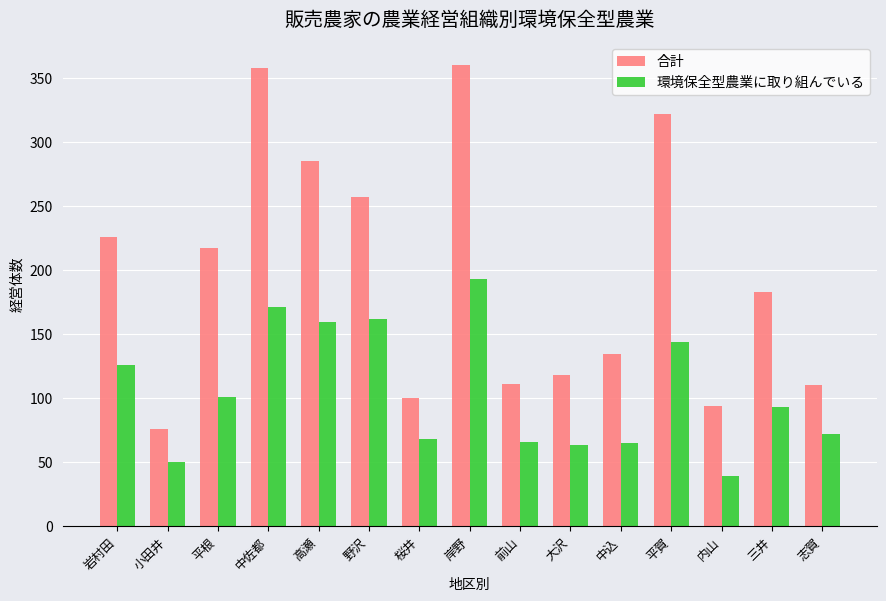

What is the value of the 合計 bar at the 6th from the left?

257